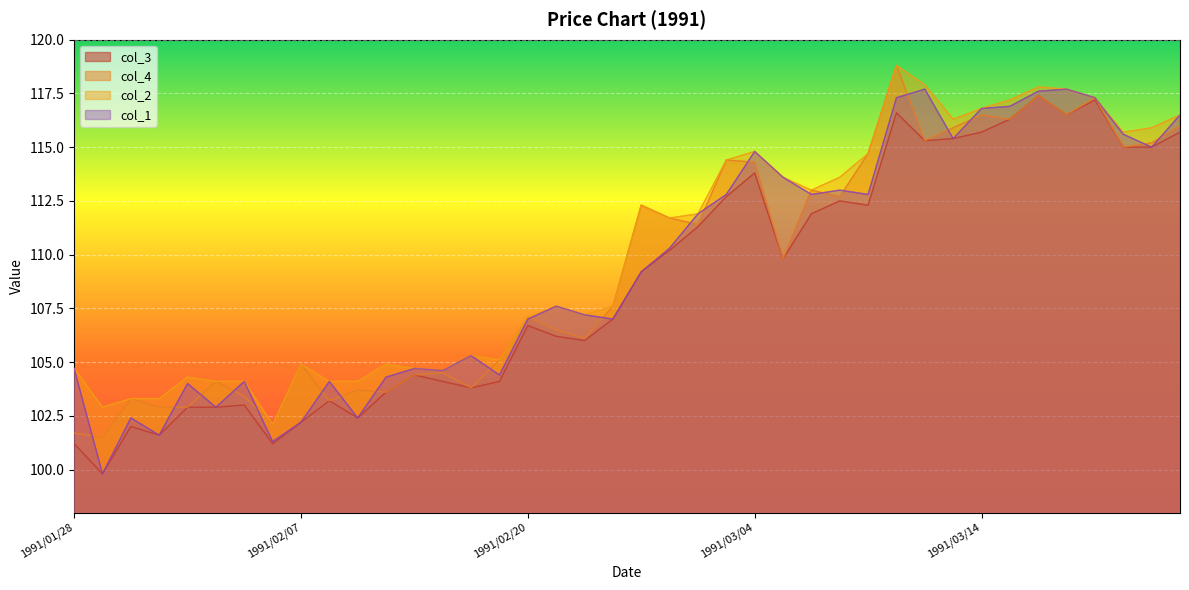

At which label does col_3 reach its peak?

1991/03/18